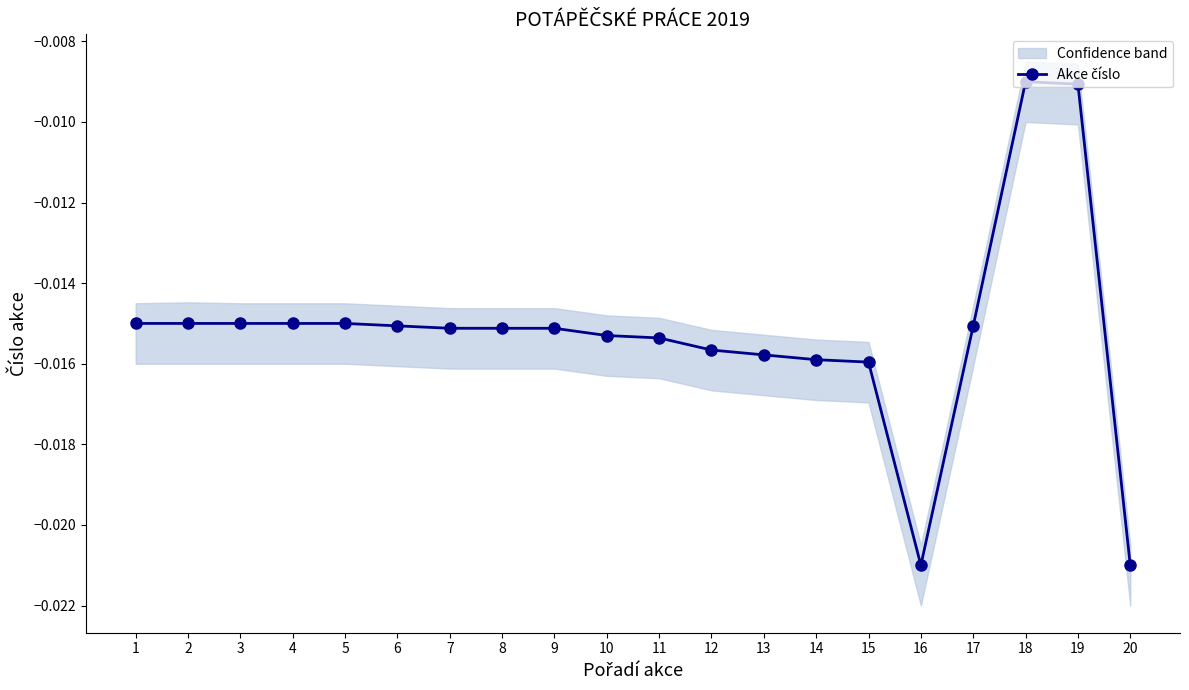

The value at 2 is -0.0. True or false?

True